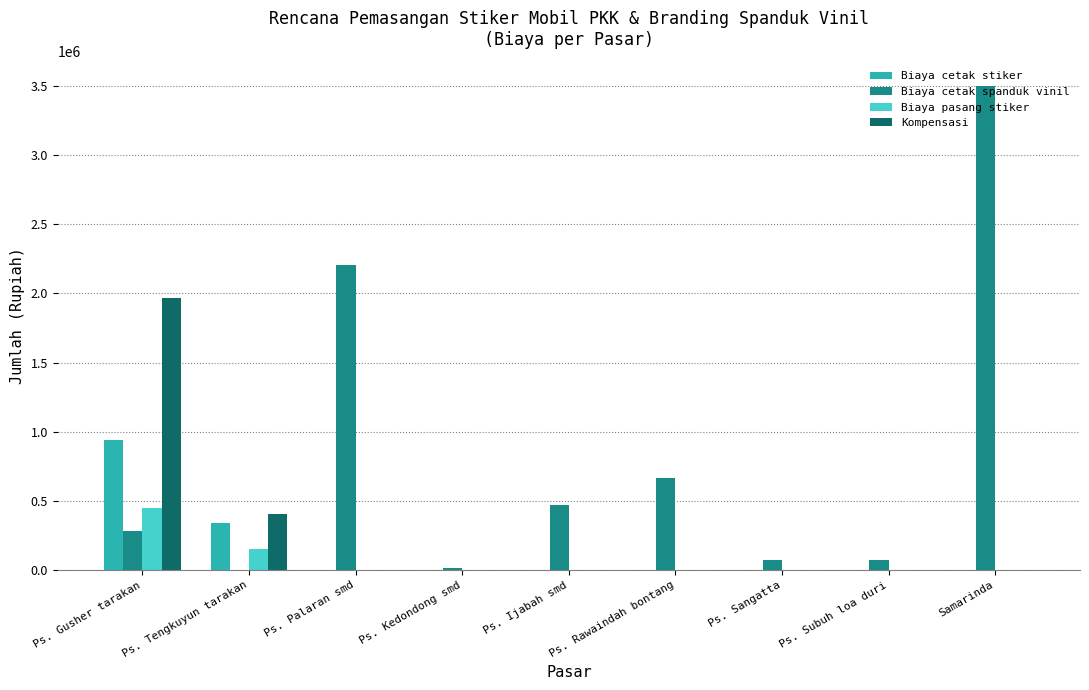

Which series changed the most between Ps. Ijabah smd and Ps. Subuh loa duri?

Biaya cetak spanduk vinil